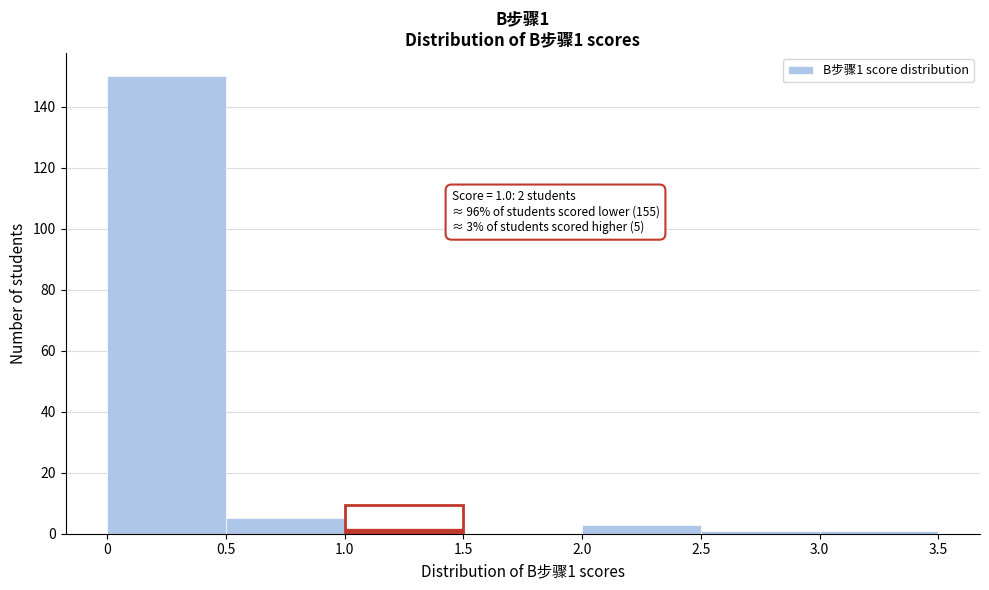

Over which range of the x-axis is the bar tallest?

0 to 0.5